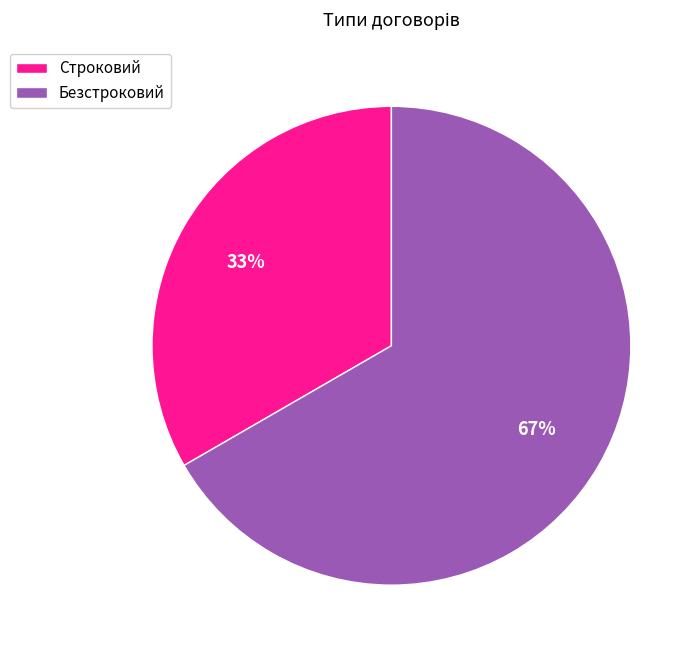

How many segments does this pie chart have?

2